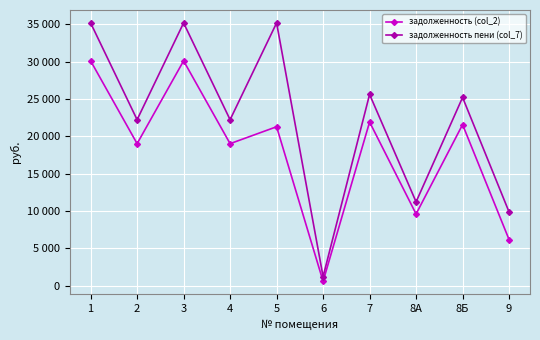

Does the chart have visible grid lines?

Yes